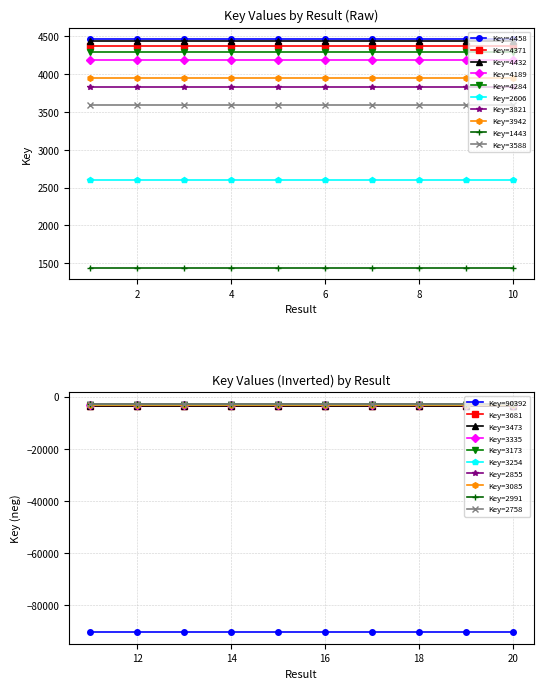

The value of Key=4371 at 8 is 4371. True or false?

True